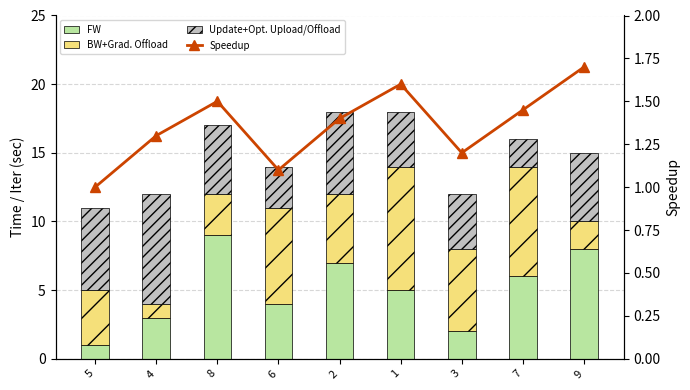

What is the difference between the FW values at 1 and 5?

4.0